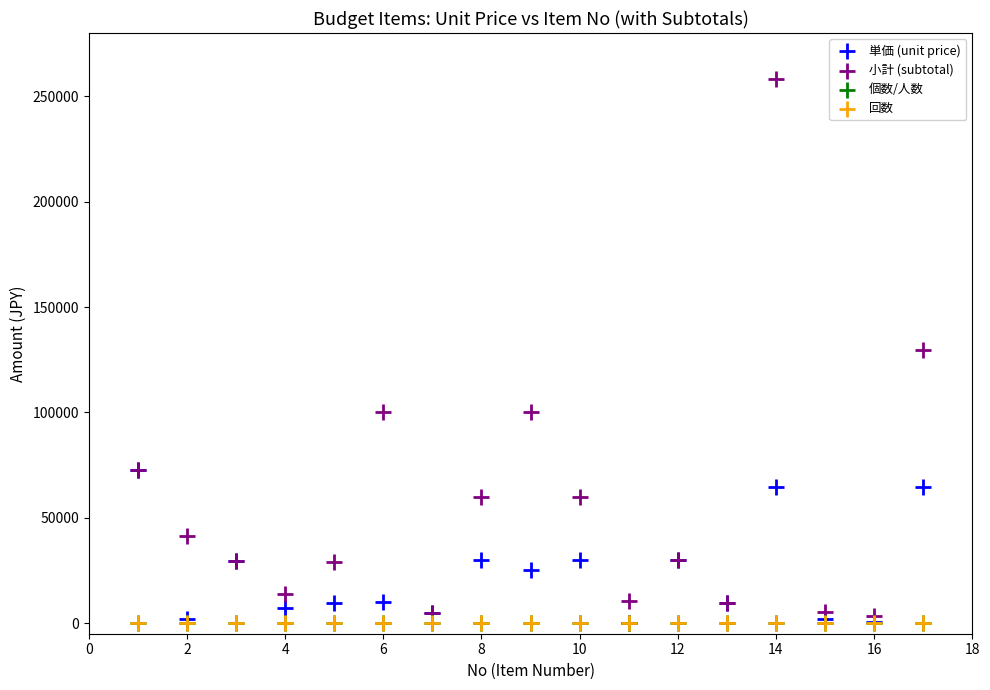

Which series has the widest spread of Y values?

小計 (subtotal)